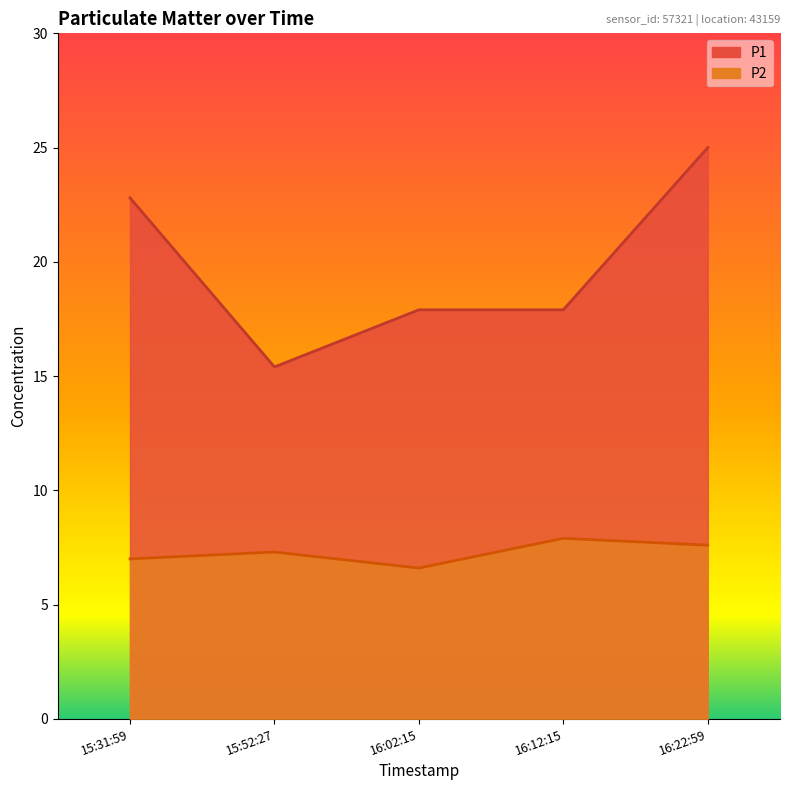

Rank the series by their average value, from highest to lowest.

P1, P2